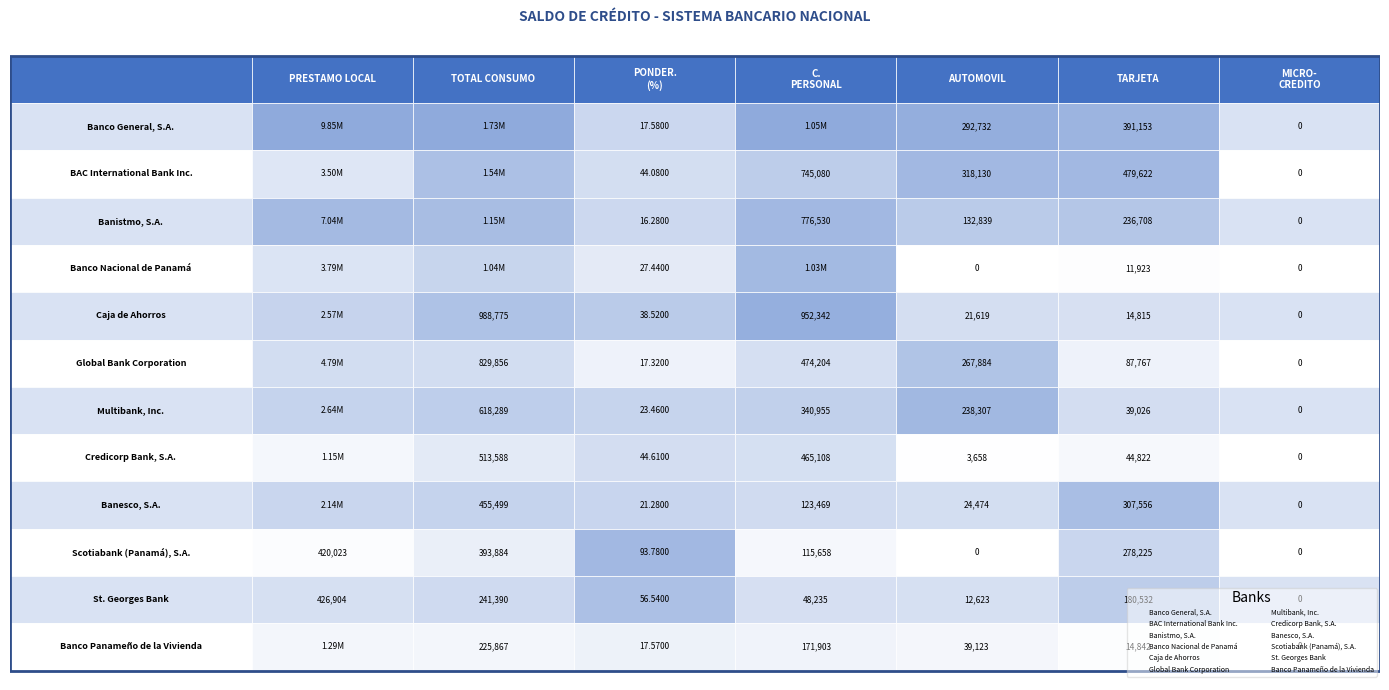

Count the number of data series in this chart.

12